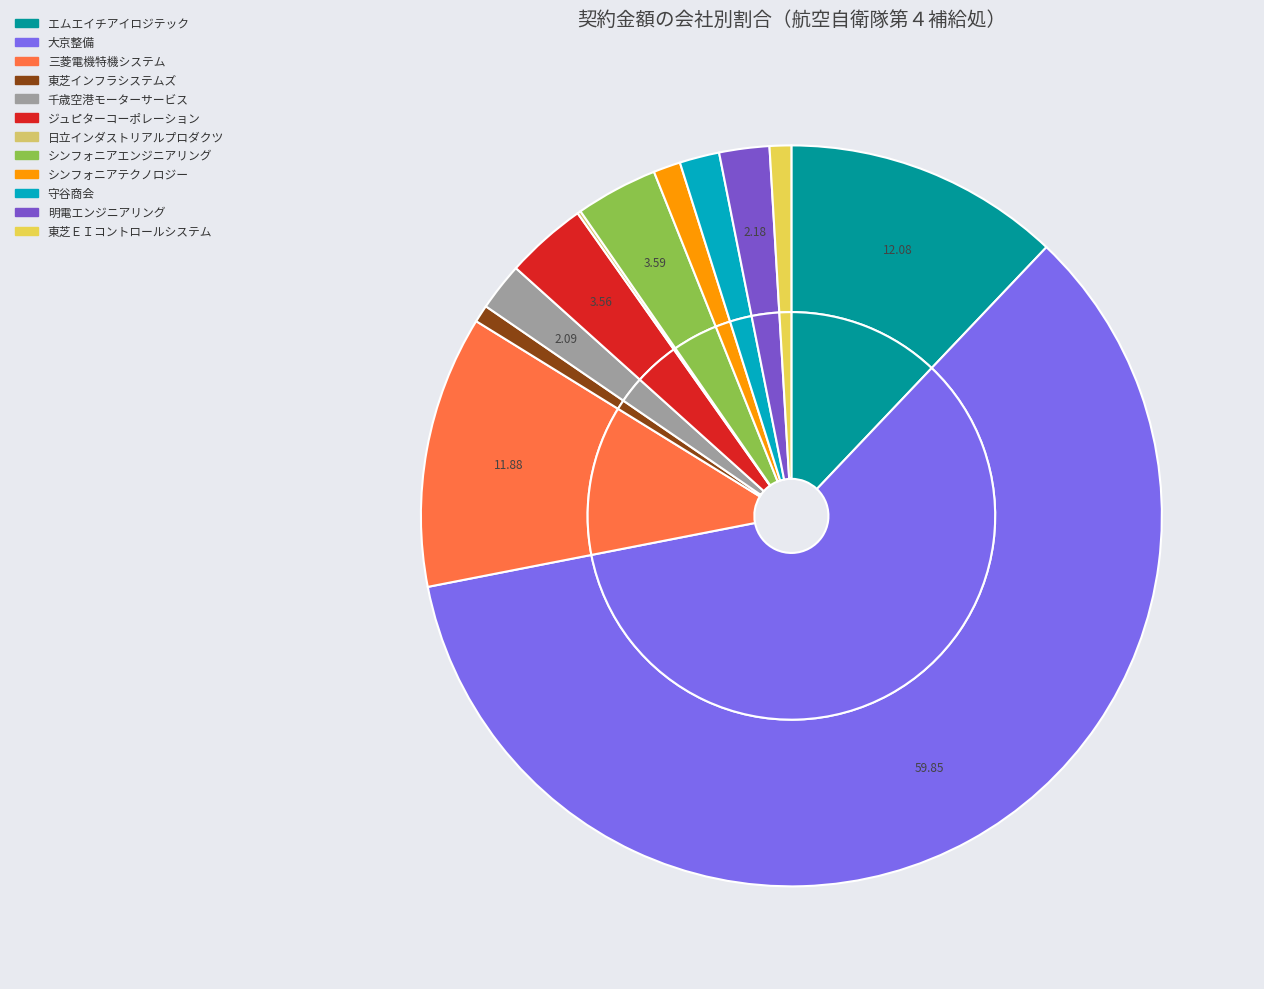

What percentage is NOT represented by シンフォニアテクノロジー株式会社?

98.8%